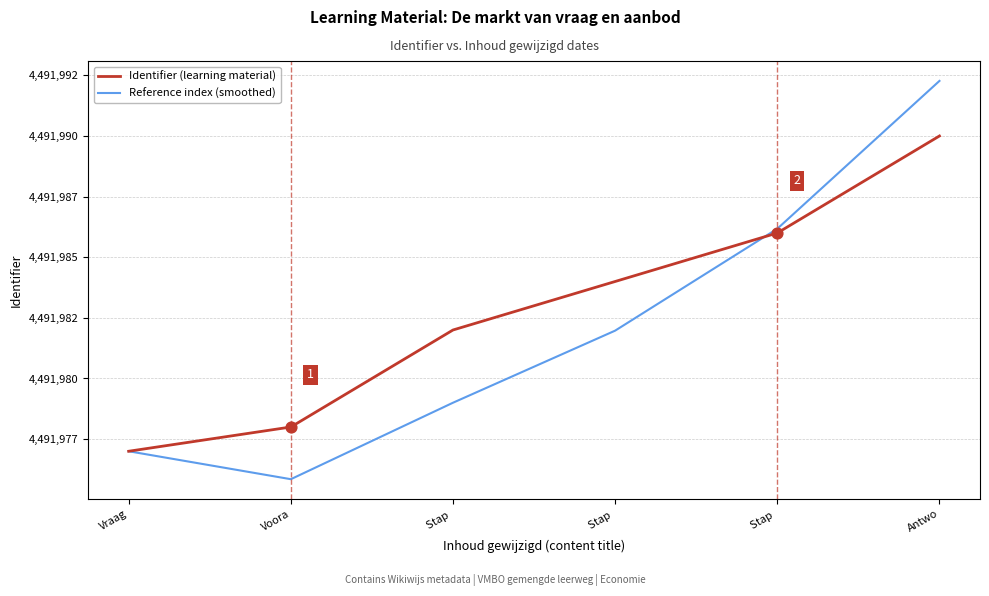

At how many categories does at least one series exceed 4491991?

1